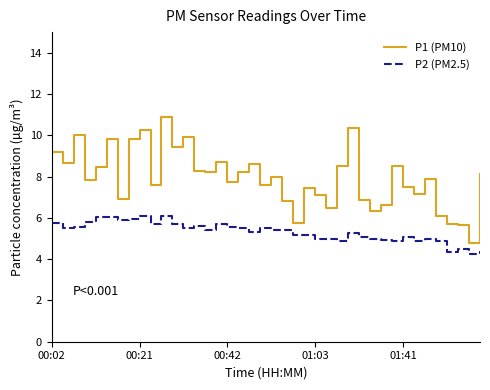

In P1 (PM10), how many points are higher than both neighbors (excluding endpoints)?

12